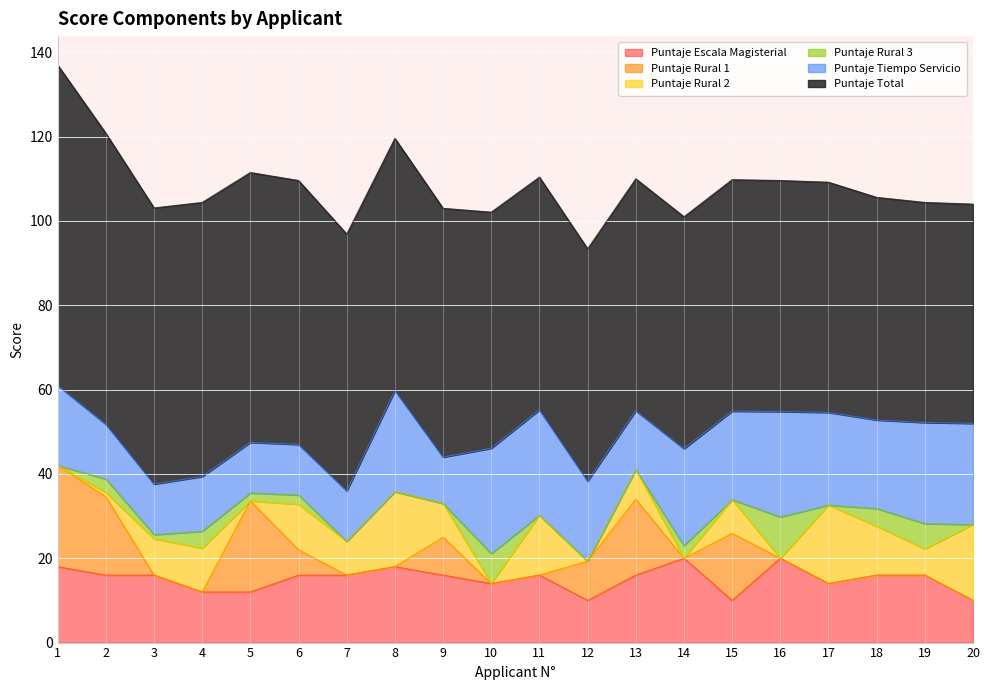

What is the lowest value of the Puntaje Tiempo Servicio series?

11.0